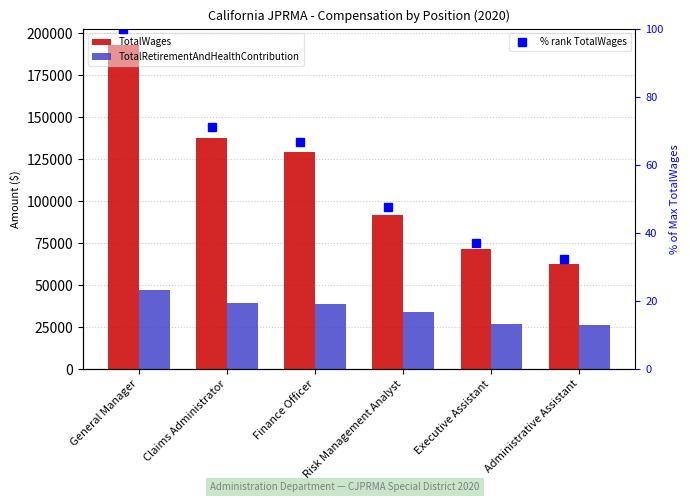

The value of % rank TotalWages at Claims Administrator is 39.4. True or false?

False